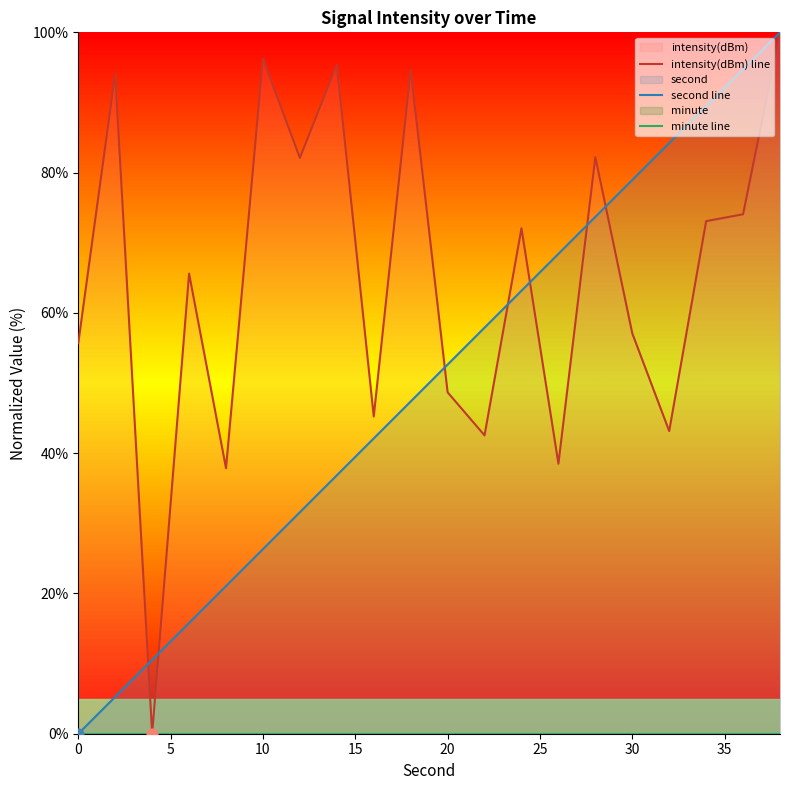

At how many categories does at least one series exceed 9?

20